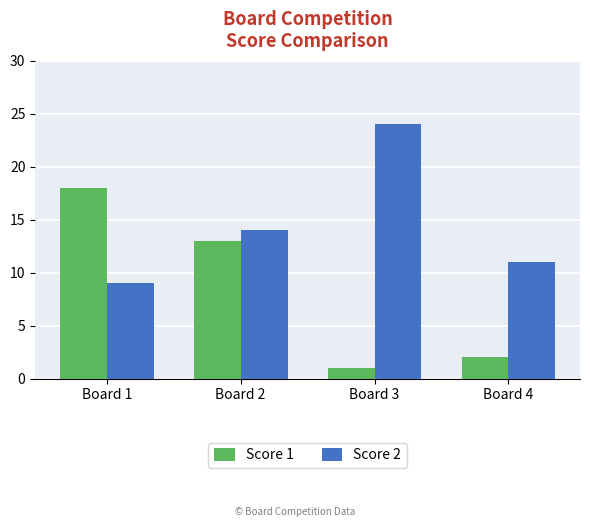

Reading left to right, what are all the values shown in this chart?

Score 1: 18	13	1	2
Score 2: 9	14	24	11